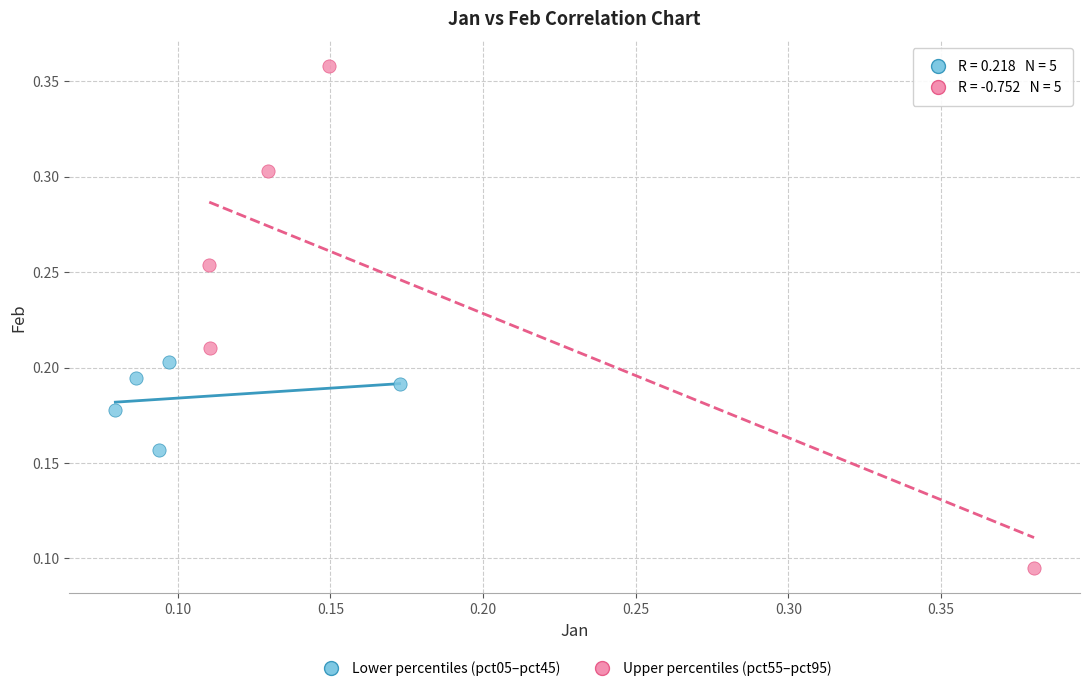

Which series contains the lowest Y value?

Upper percentiles (pct55–pct95)